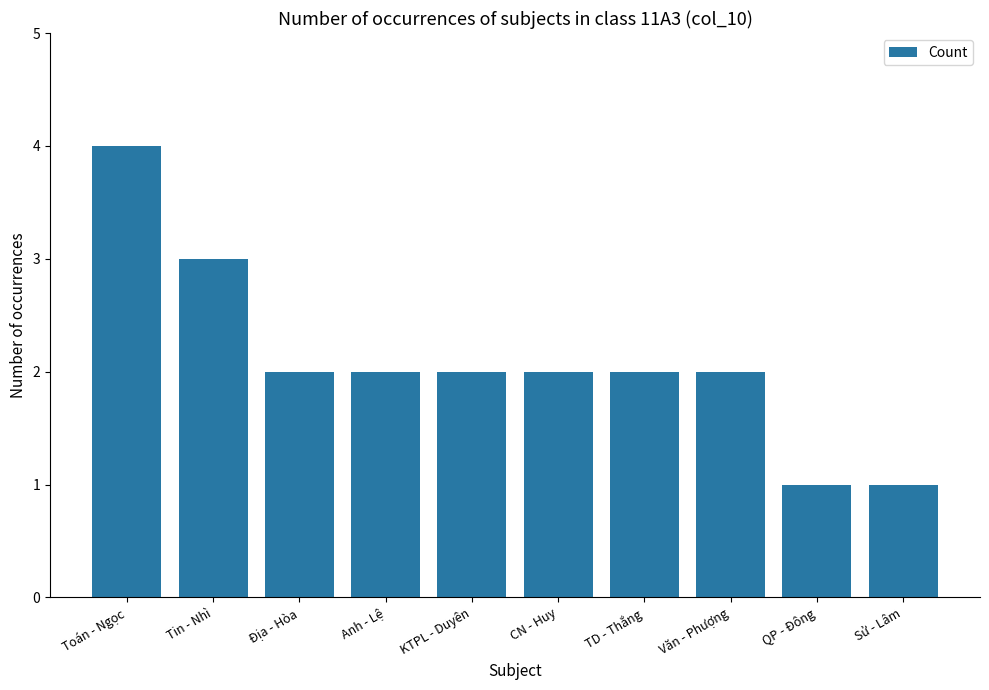

What value does the data have at Văn - Phượng?

2